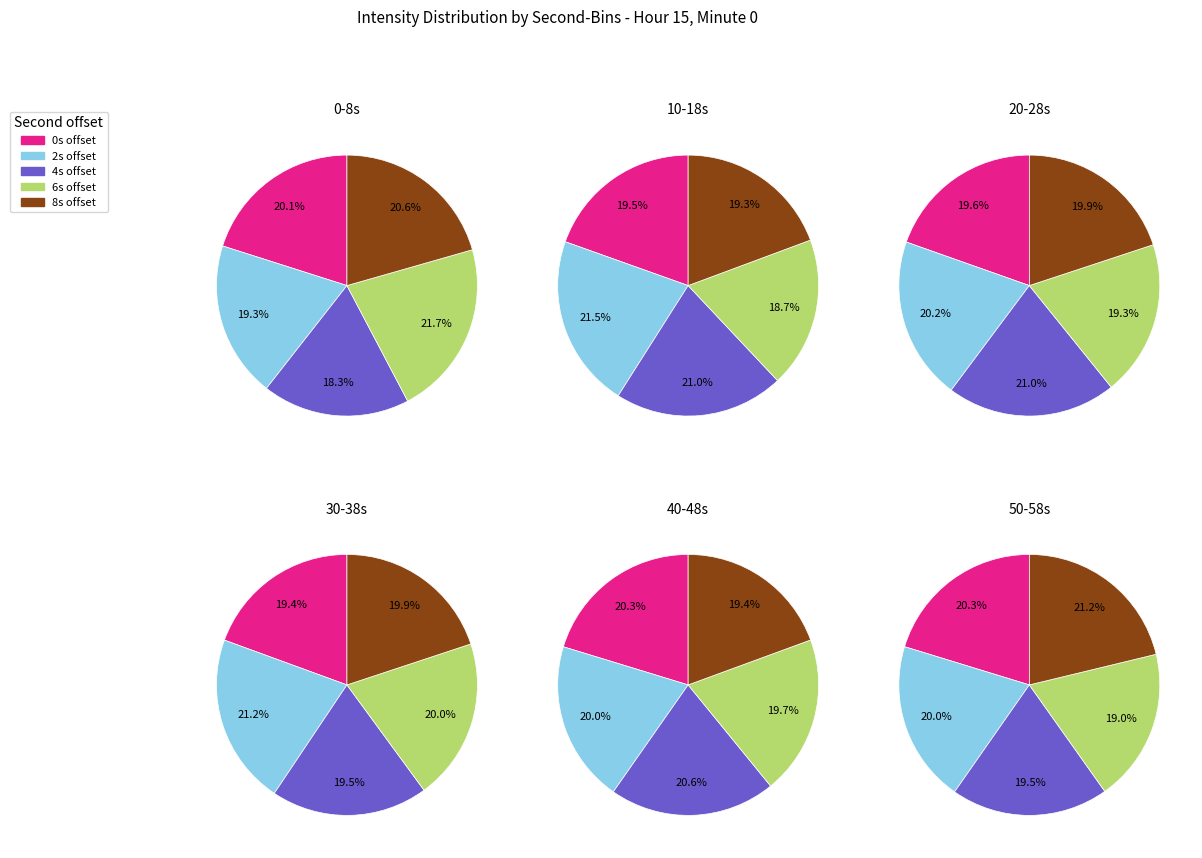

Is there a majority slice in this chart?

No